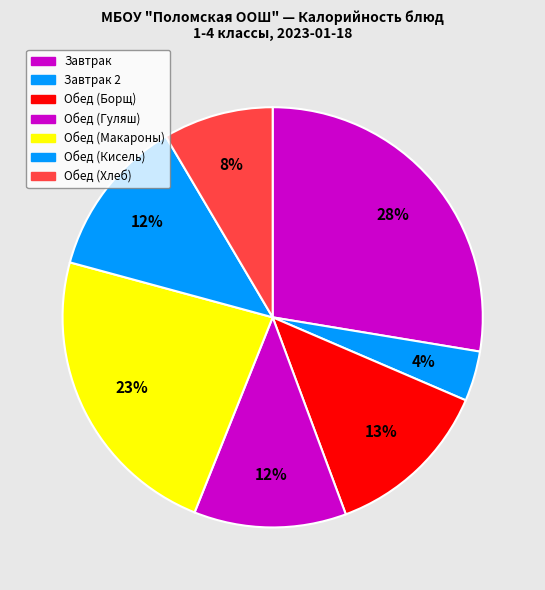

How many segments does this pie chart have?

7